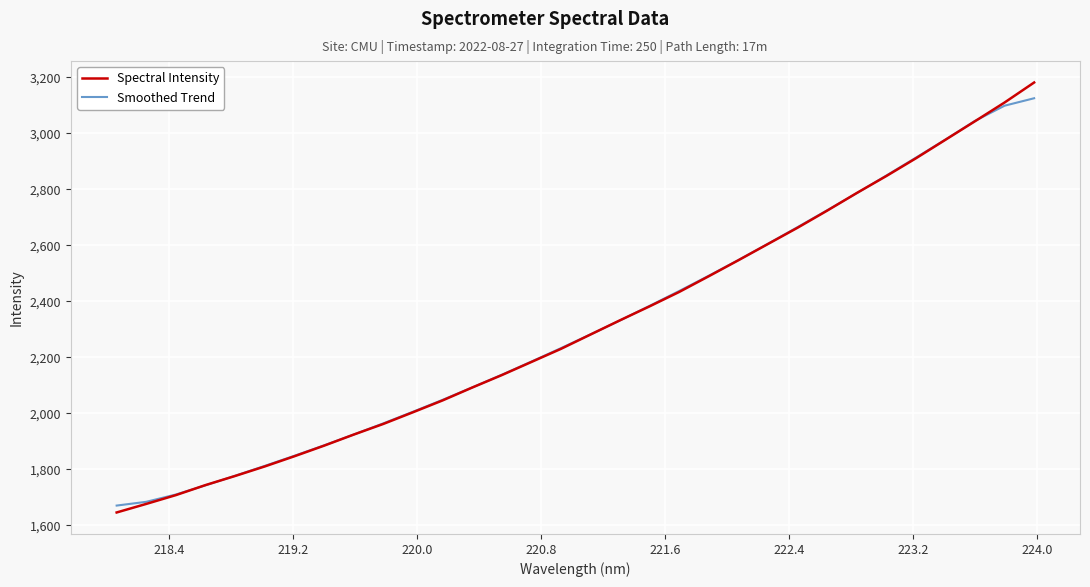

What is the smallest value displayed?

1645.7